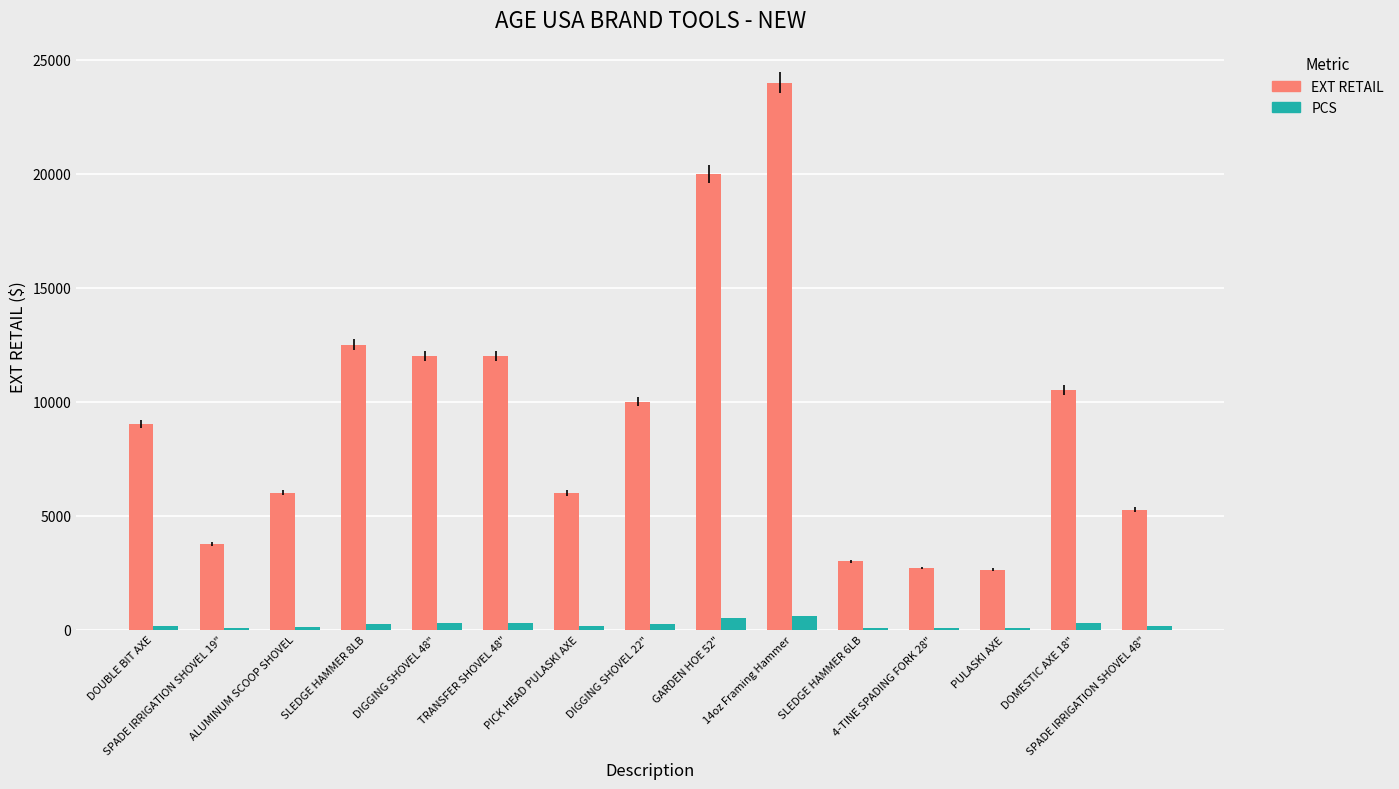

What is the sum of all PCS values?

3370.0